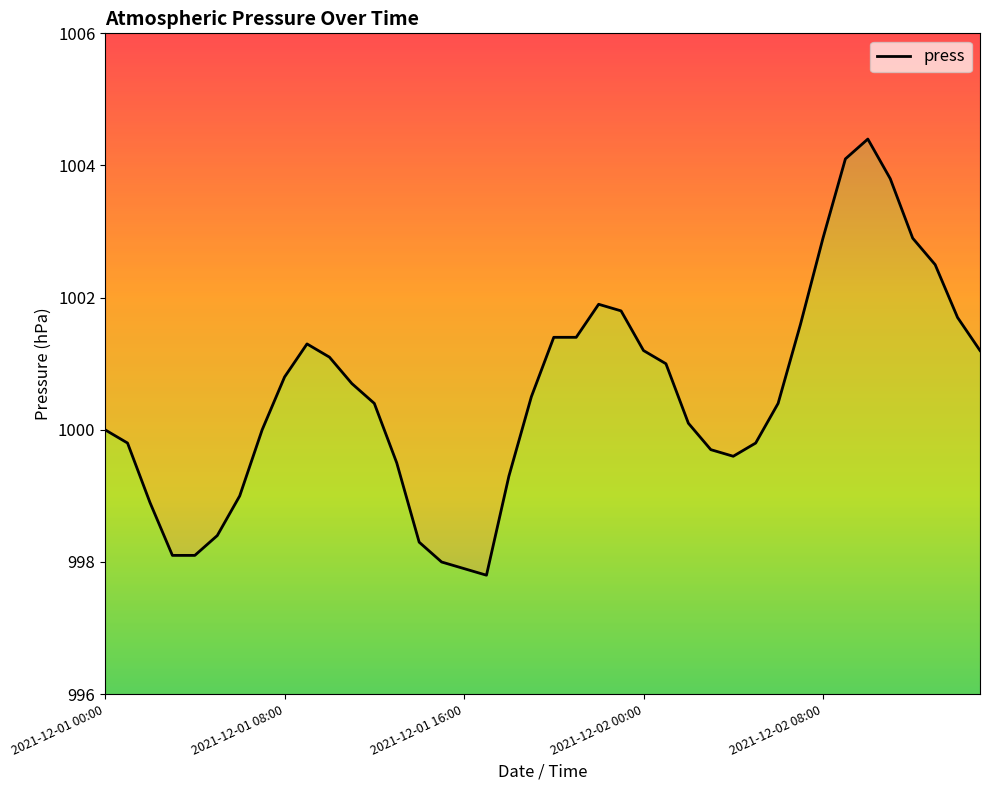

What is the value of the 31st point from the left?

1000.4